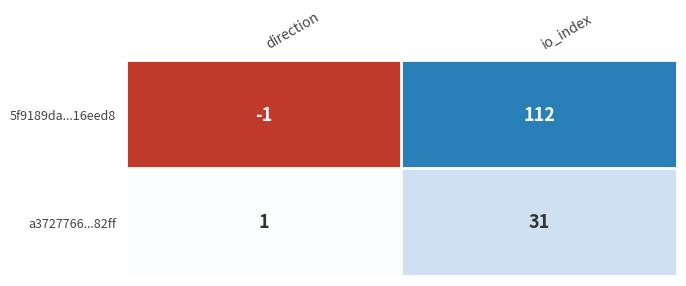

Reading right to left, what are all the values shown in this chart?

5f9189da...16eed8: 112	-1
a3727766...82ff: 31	1